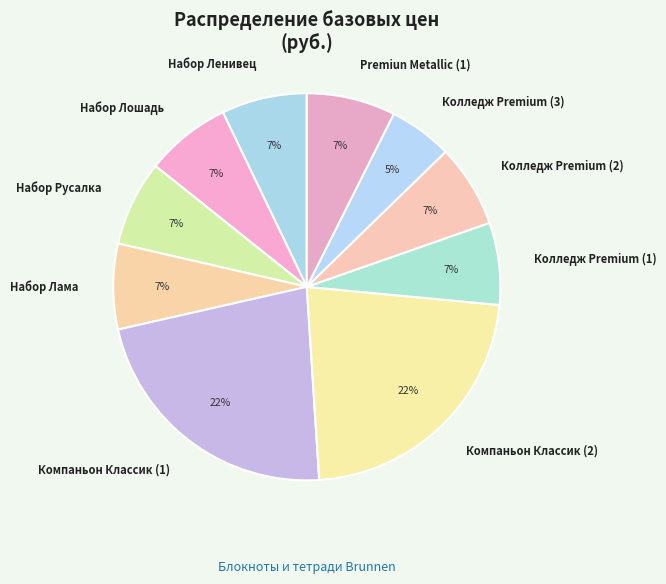

To the nearest percent, what portion does Компаньон Классик (2) represent?

22%